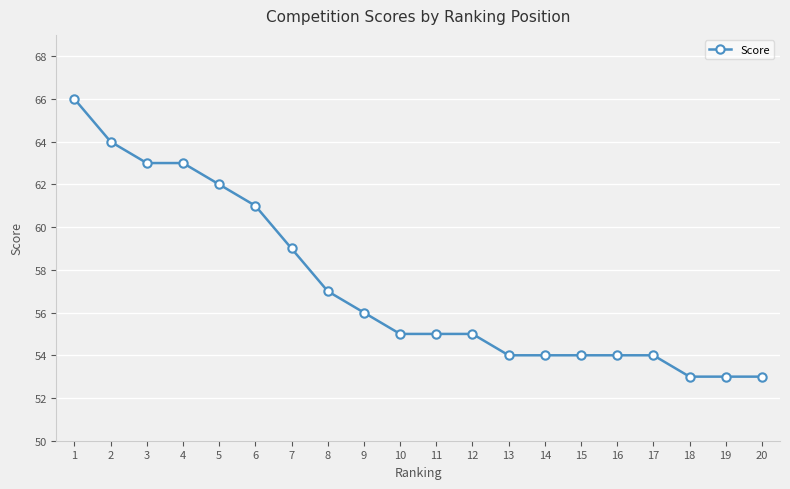

What is the maximum value shown in the chart?

66